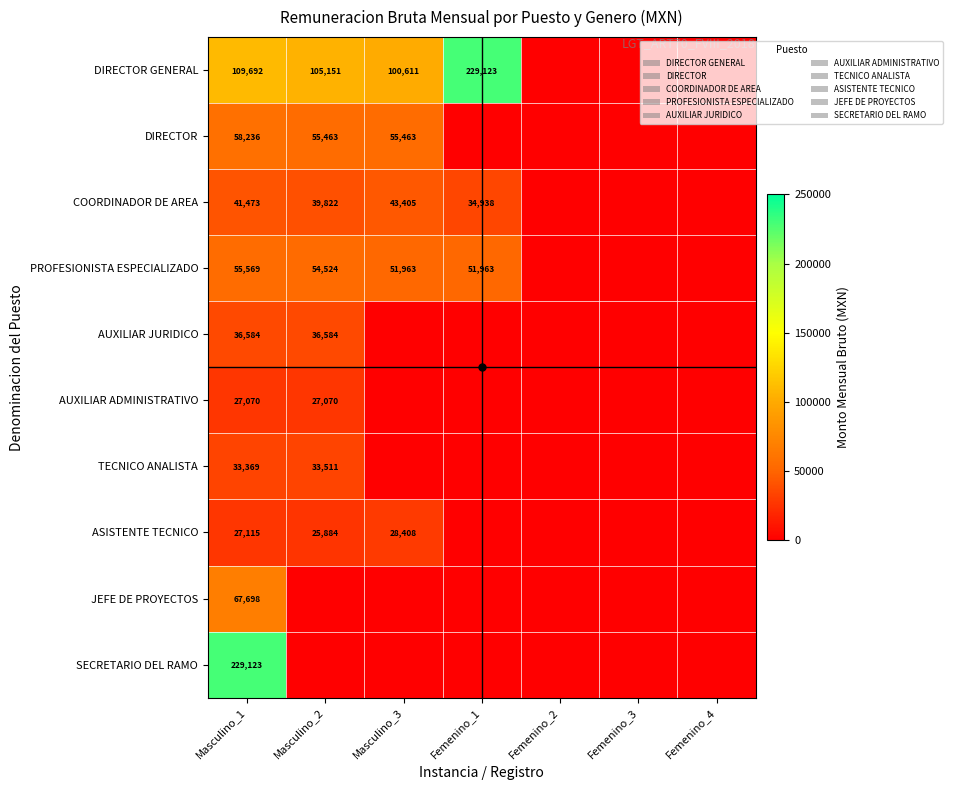

Is it true that DIRECTOR equals 35099.7 at Masculino_2?

False